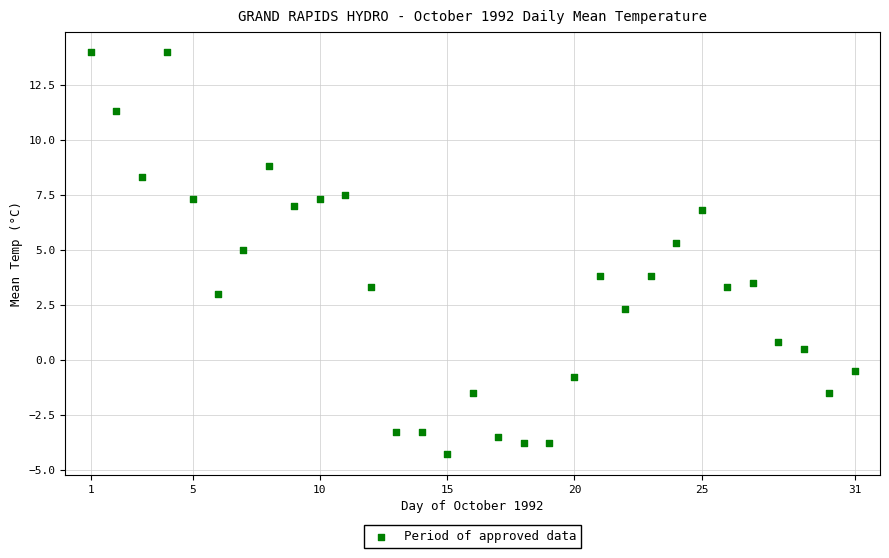

What is the range of X values (max minus min)?

30.0